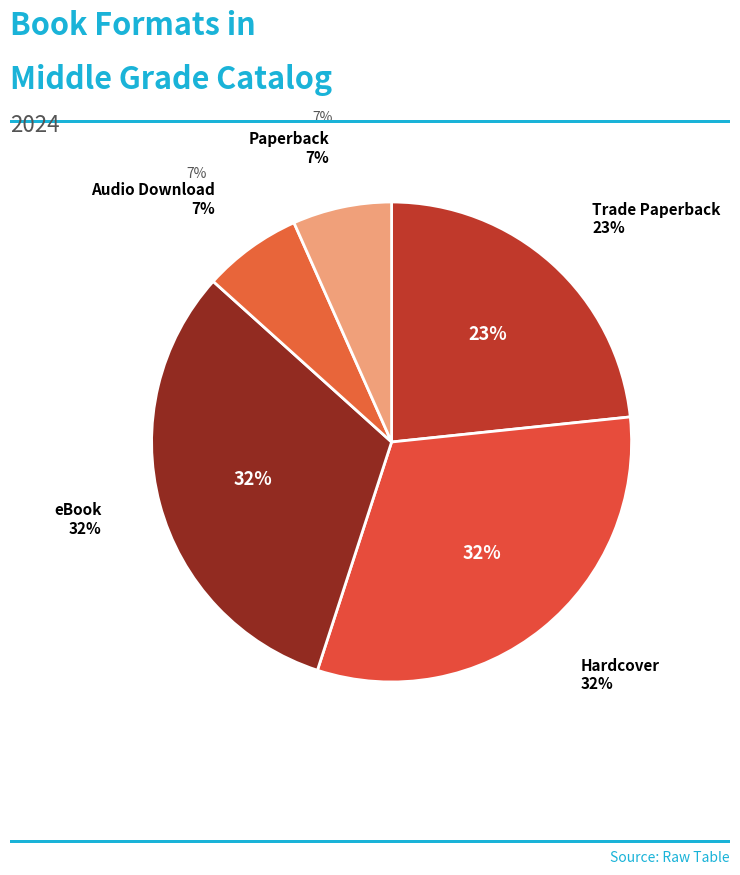

How many slices are in this pie chart?

5